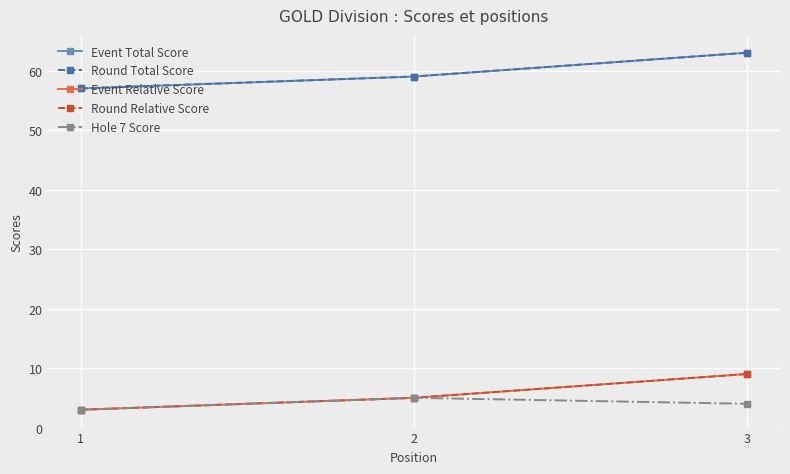

Does the chart have visible grid lines?

Yes